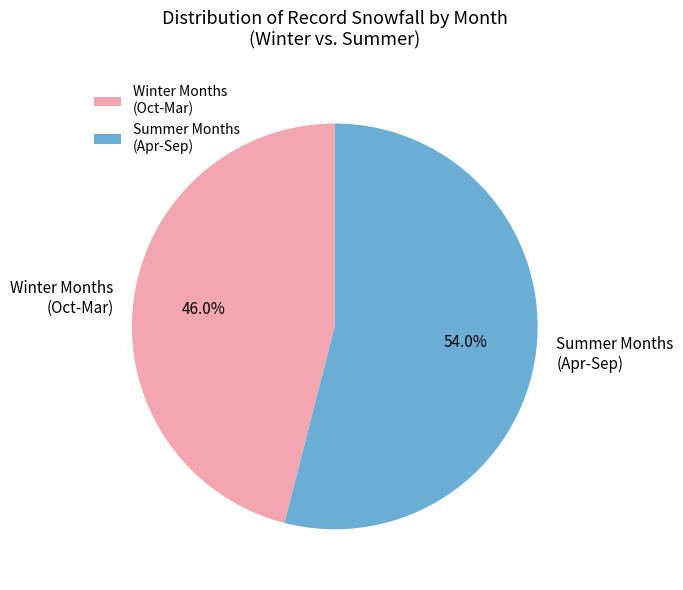

Which slice is the smallest?

Winter Months (Oct-Mar)